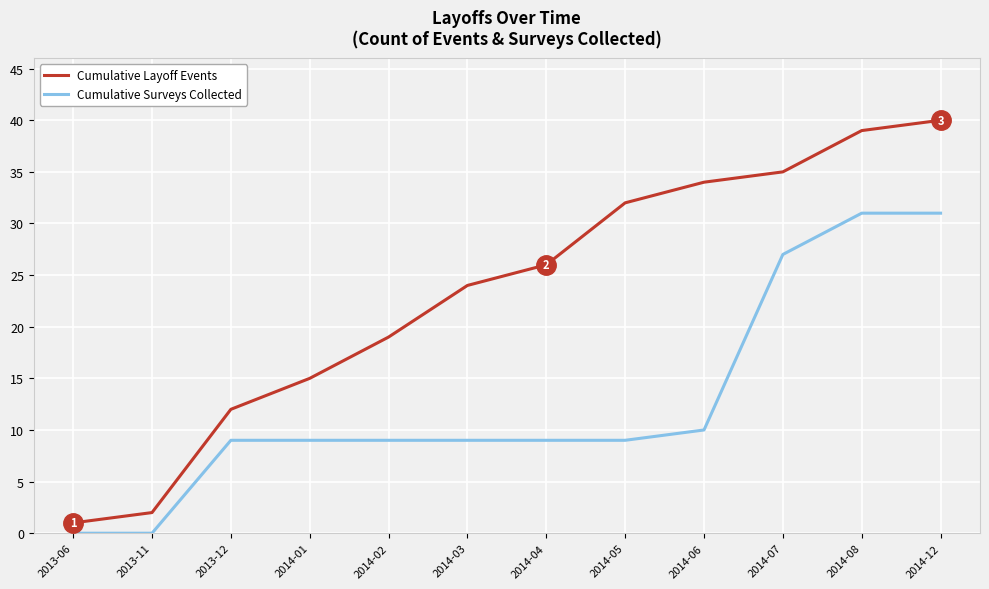

List the series in order of their peak value, highest first.

Cumulative Layoff Events, Cumulative Surveys Collected